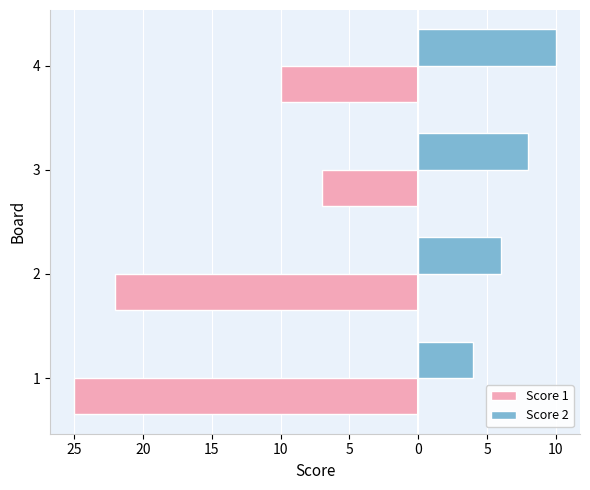

What are all the series names shown in the legend?

Score 1, Score 2